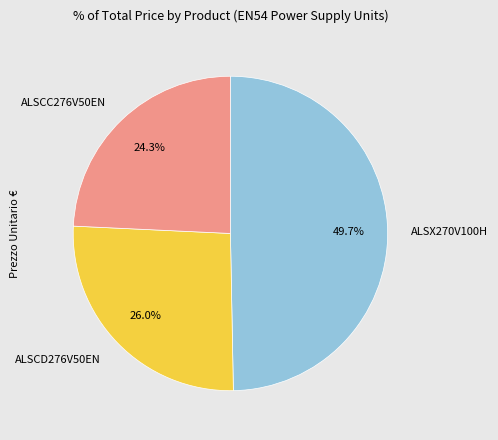

Between ALSCD276V50EN and ALSX270V100H, which is larger?

ALSX270V100H